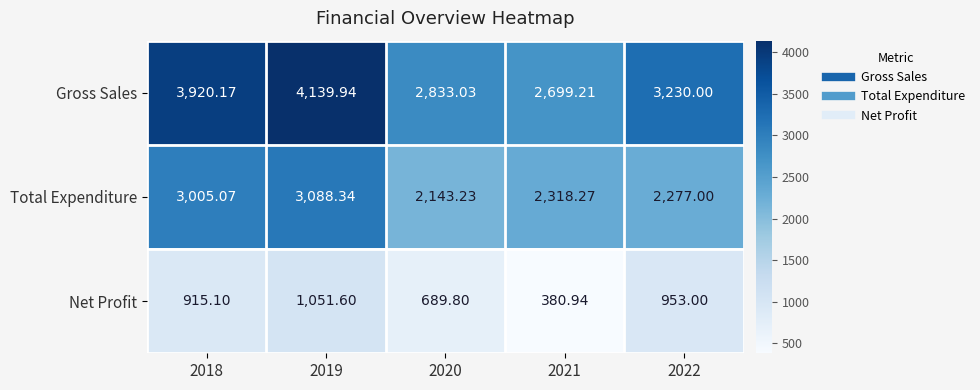

What is the total value across all series at 2022?

6460.0